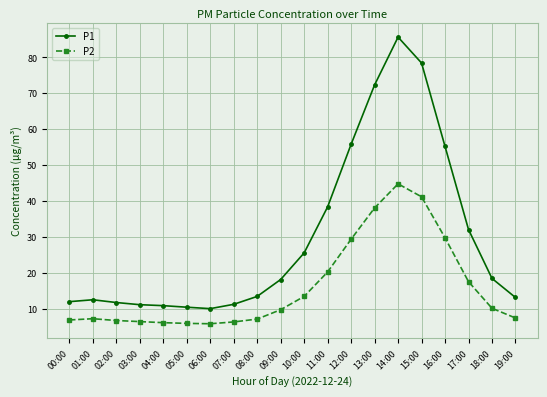

How many data points does each series have?

20